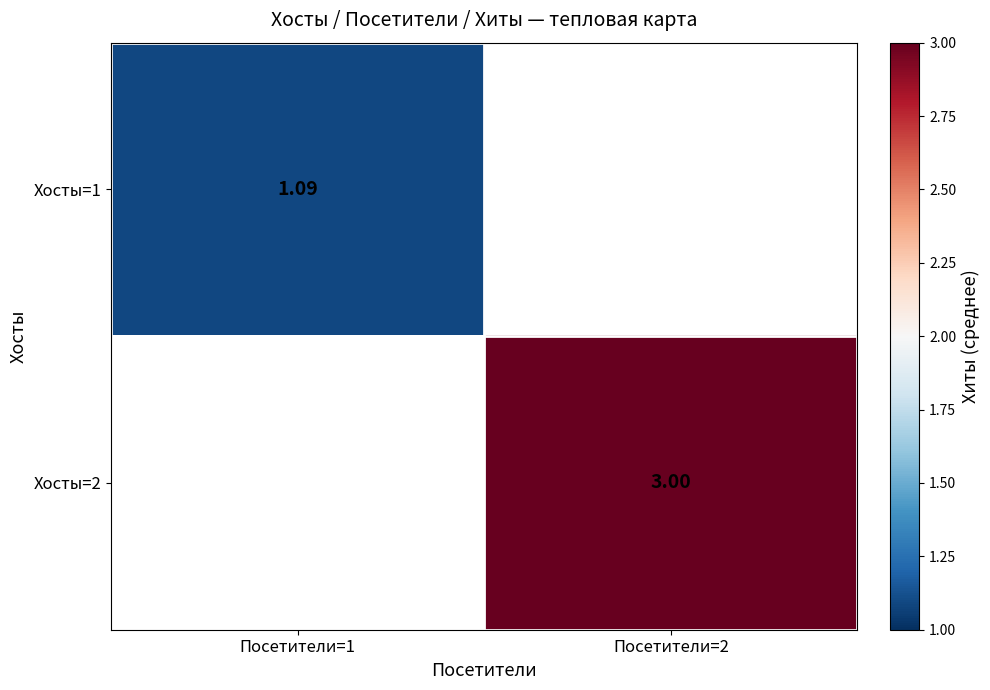

Is the value of Хосты=1 at Посетители=1 greater than the value of Хосты=2 at Посетители=2?

No